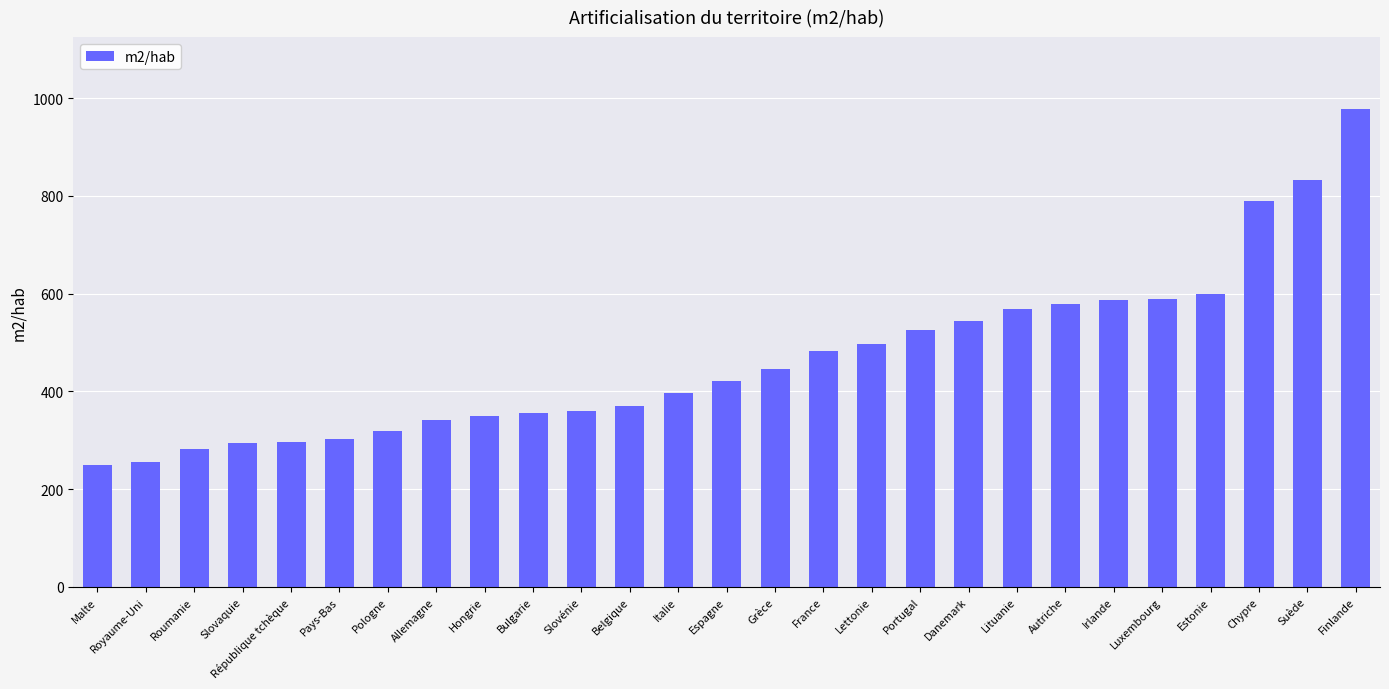

Where is the data nearest to the value 613?

Estonie